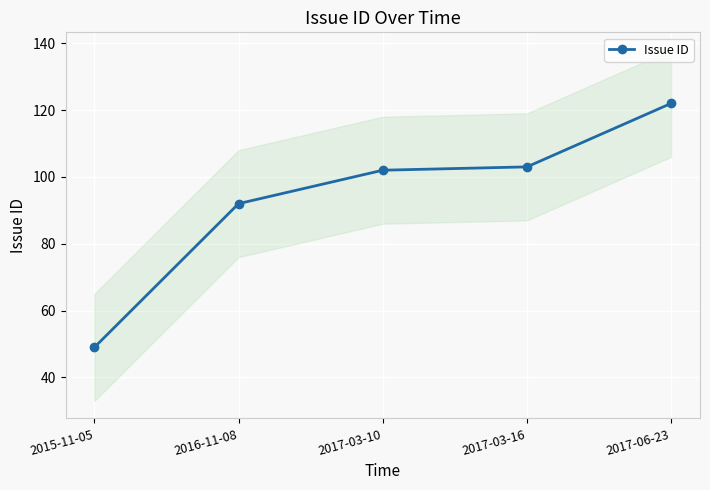

What is the maximum value for Issue ID?

122